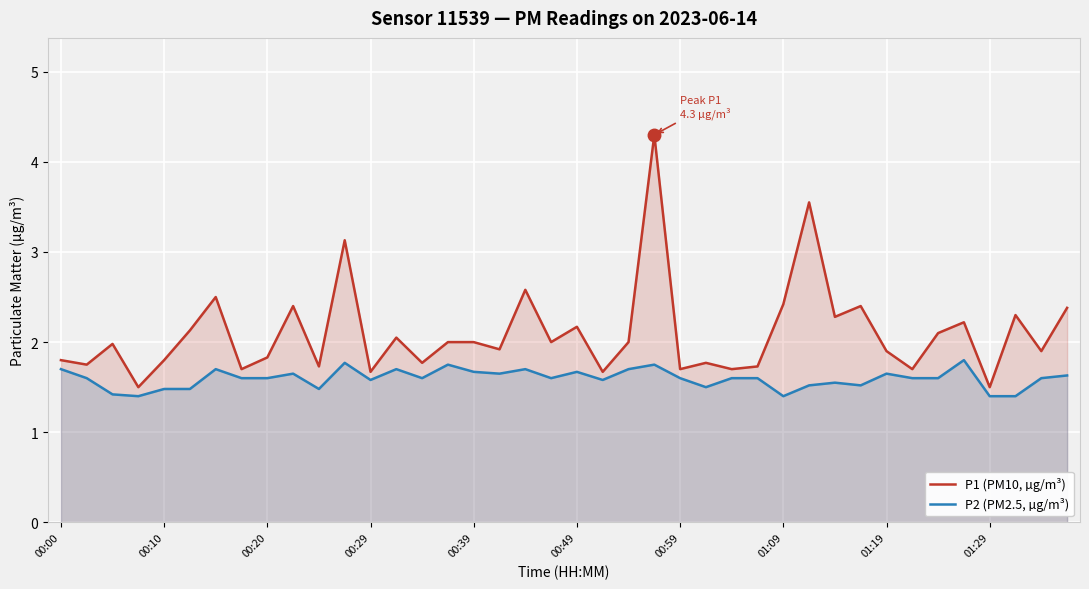

What is the maximum value for P2 (PM2.5, µg/m³)?

1.8